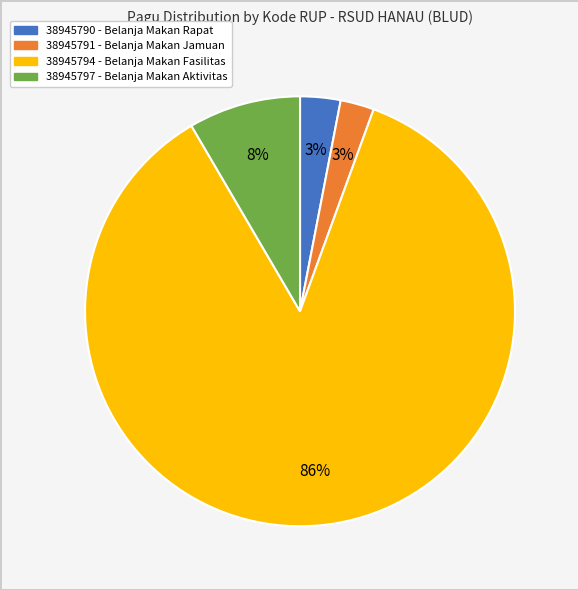

How many segments does this pie chart have?

4